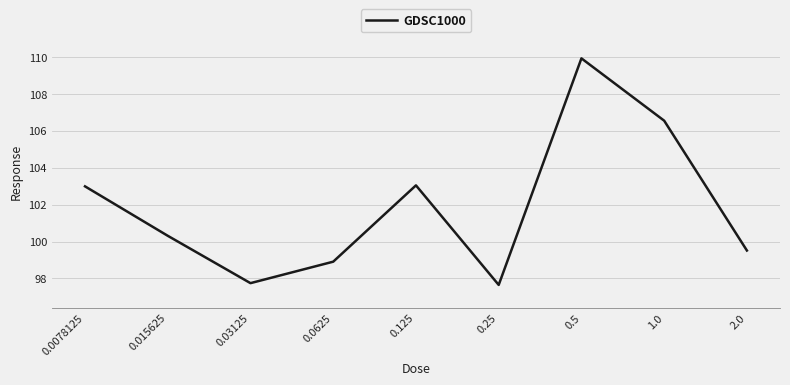

What is the maximum value shown in the chart?

109.9